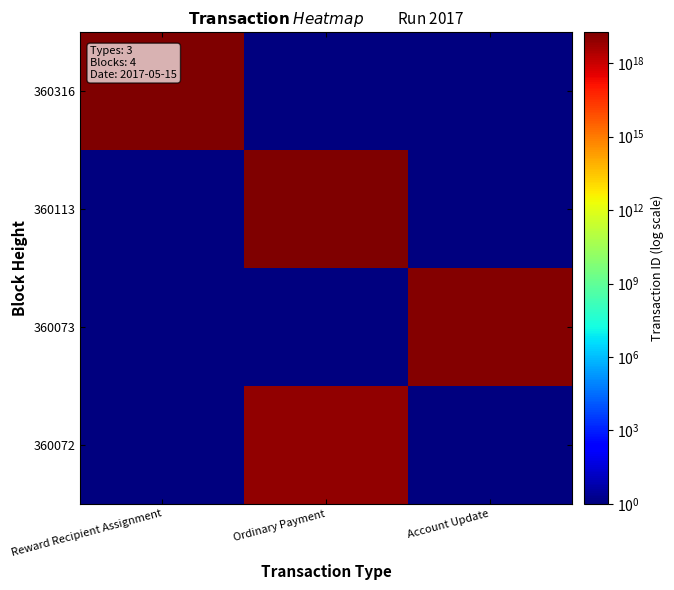

Which label corresponds to the largest value in the chart?

Ordinary Payment